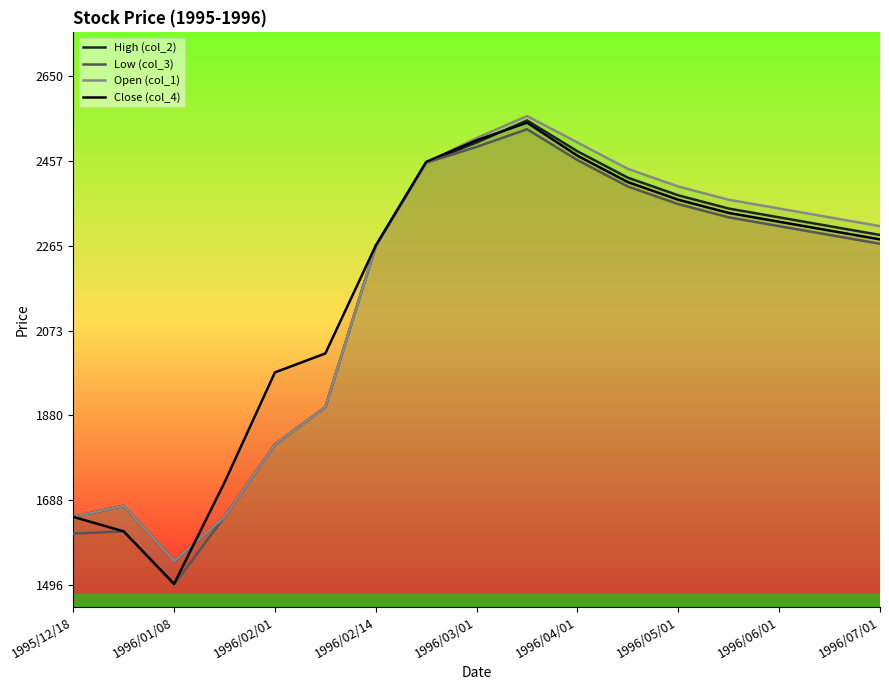

Which series has the largest range (max minus min)?

Close (col_4)